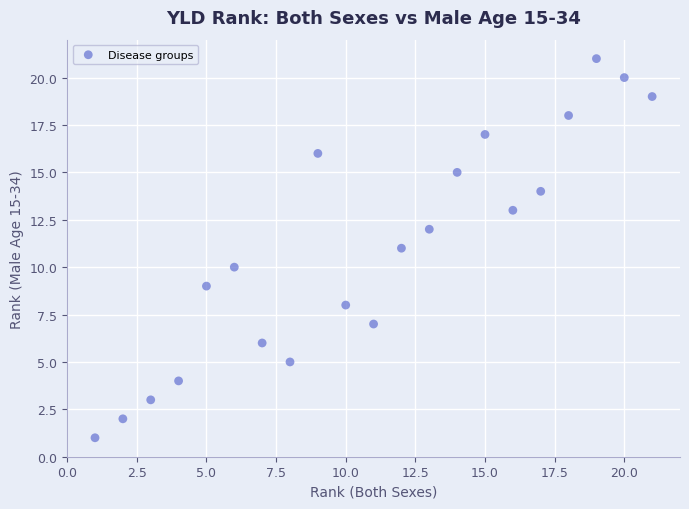

What is the range of Y values (max minus min)?

20